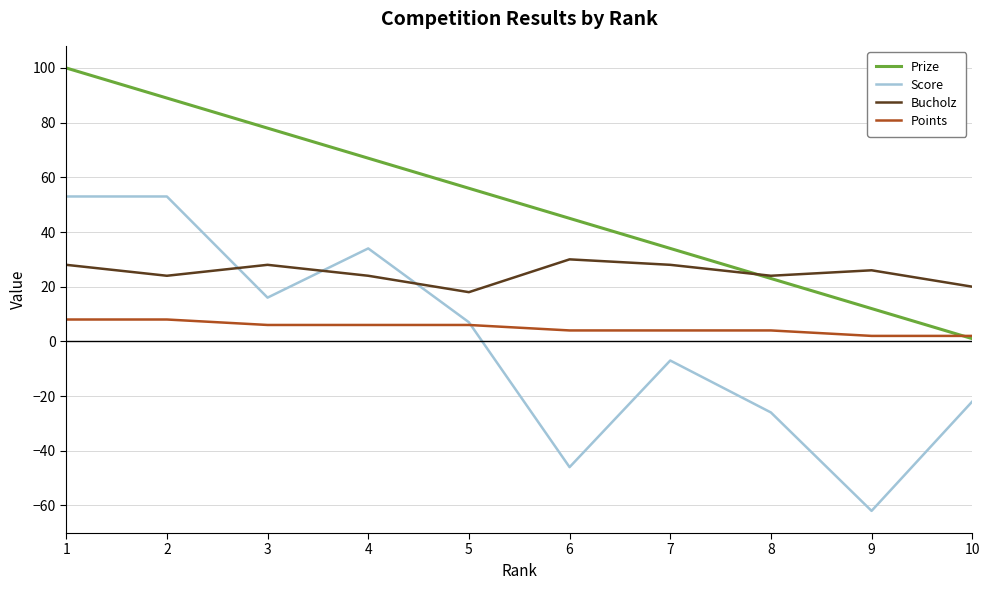

Reading right to left, list all the values displayed in this chart.

Prize: 1	12	23	34	45	56	67	78	89	100
Score: -22	-62	-26	-7	-46	7	34	16	53	53
Bucholz: 20	26	24	28	30	18	24	28	24	28
Points: 2	2	4	4	4	6	6	6	8	8